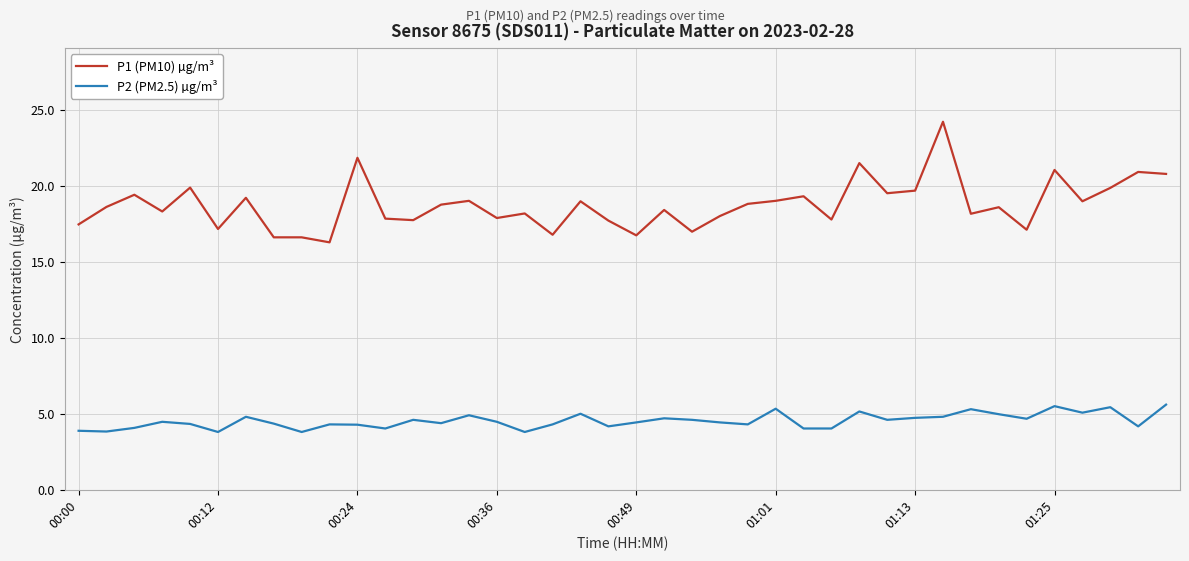

At how many categories does at least one series exceed 16?

40